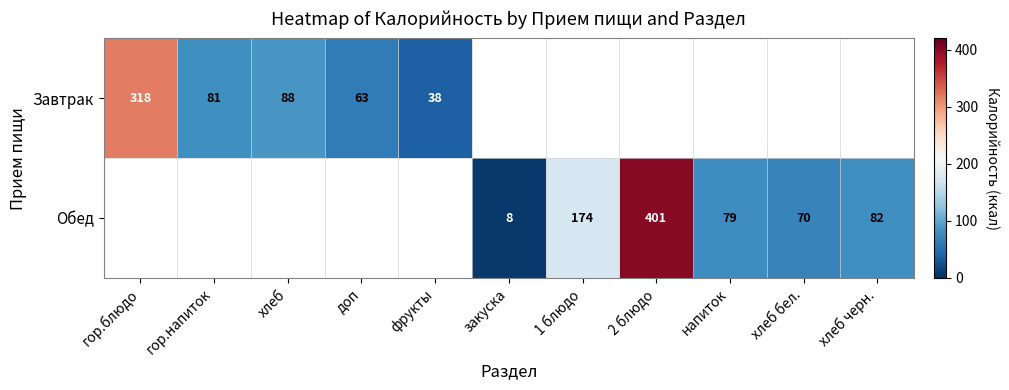

The Завтрак series shows 100 at доп. True or false?

False